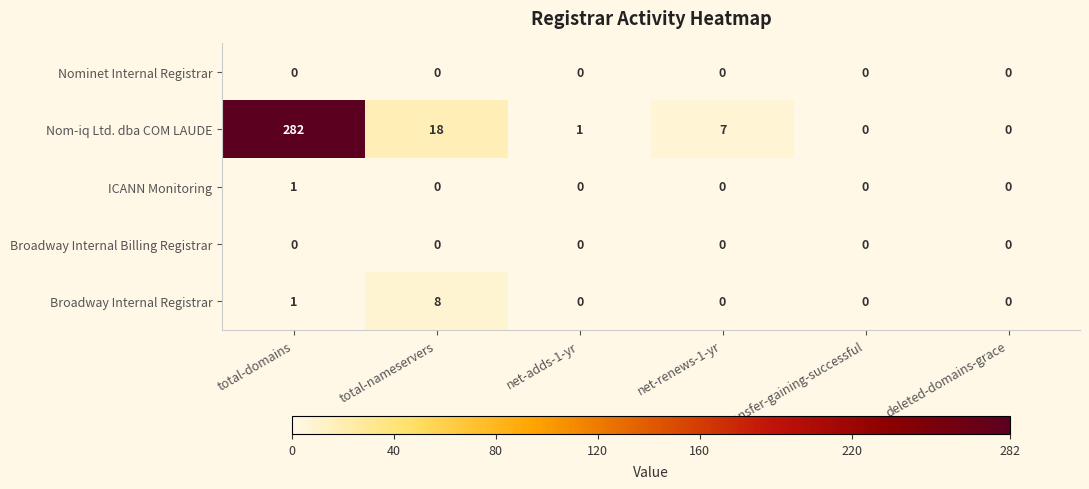

How many distinct data groups are displayed?

5